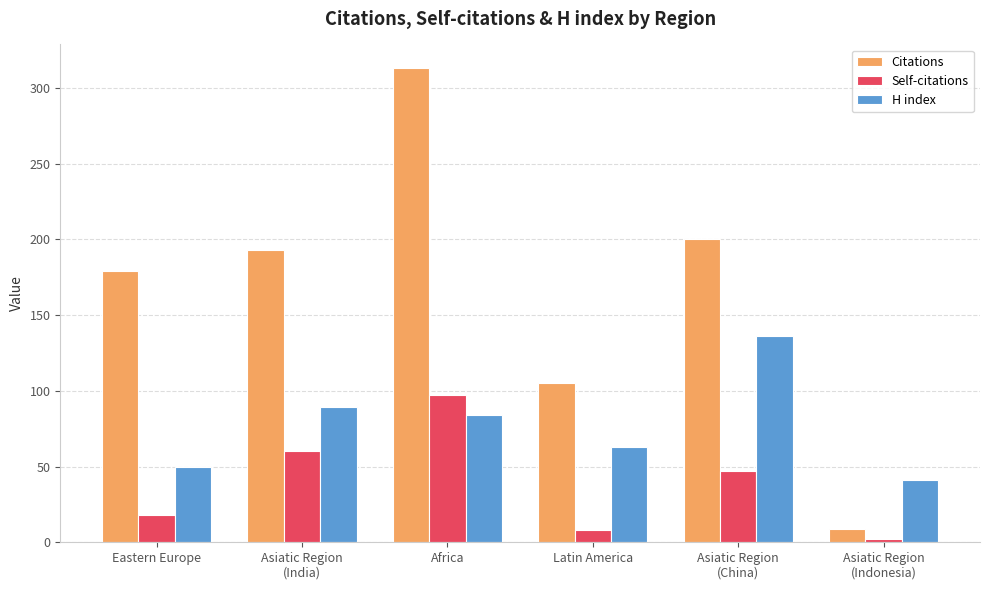

What is the greatest value displayed?

313